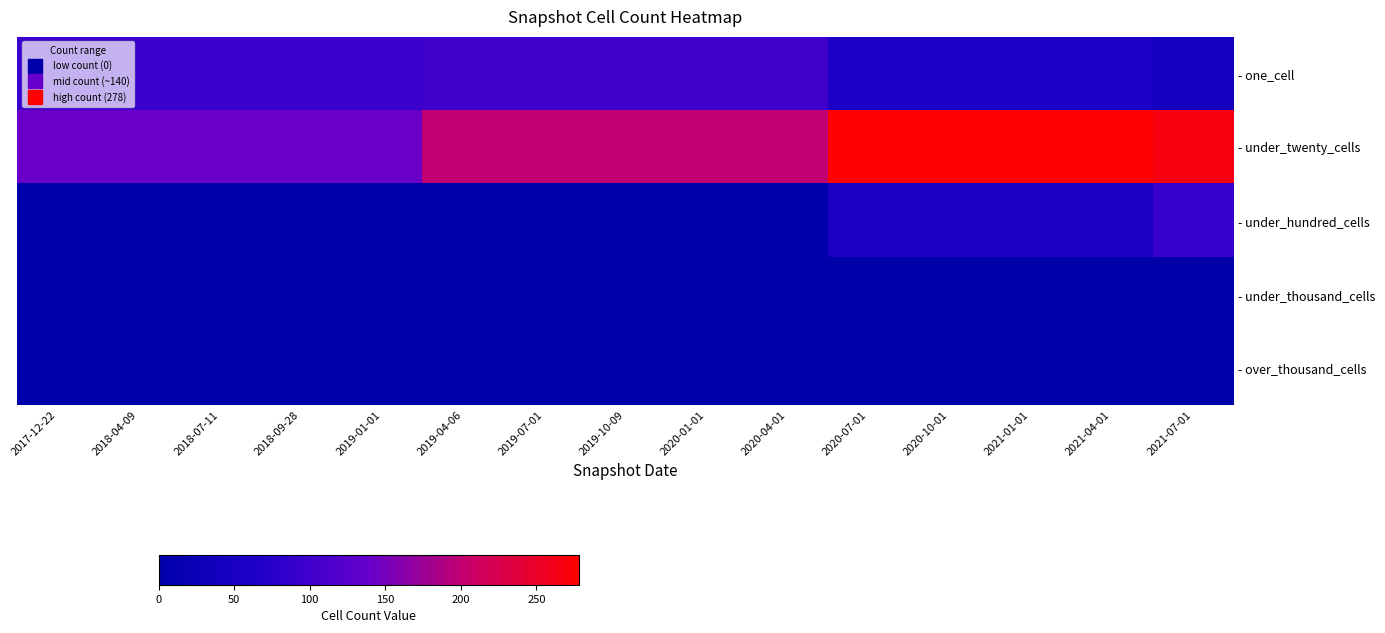

How many series are shown in this chart?

5